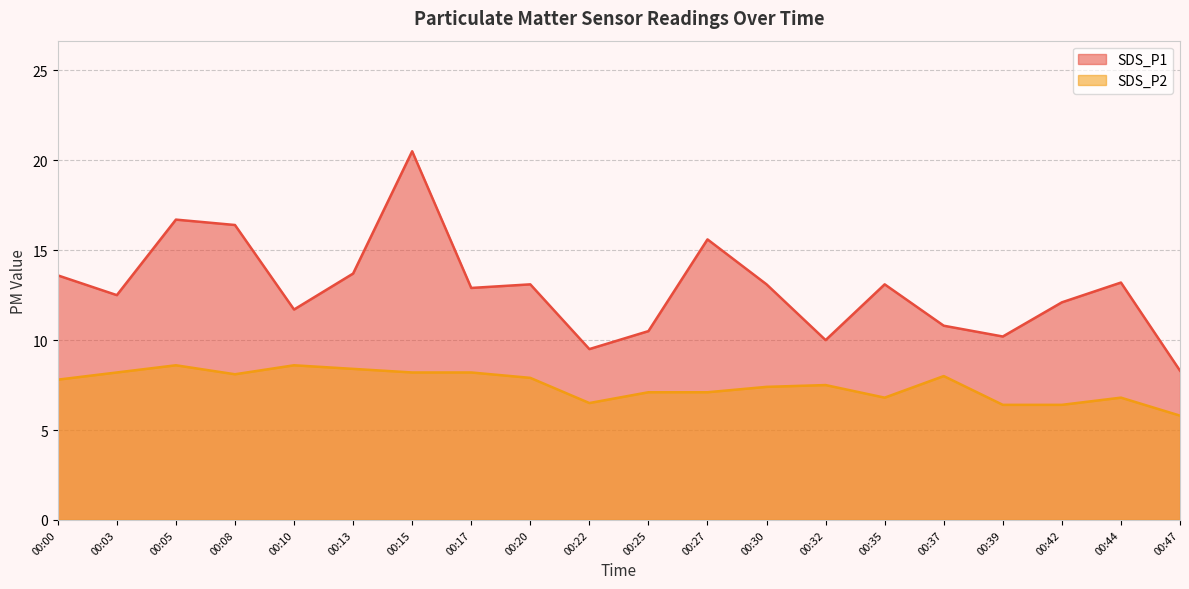

How many lines are shown in the chart?

2